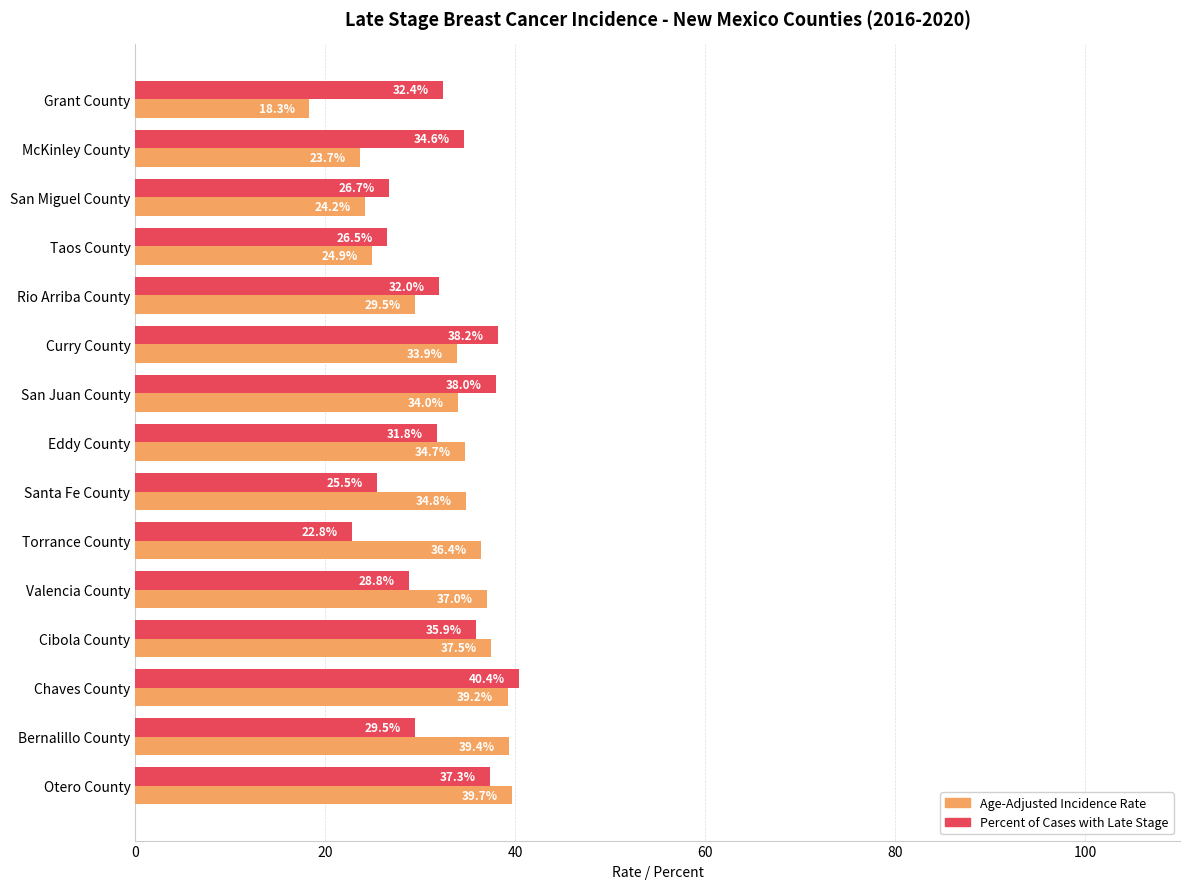

At which label does Age-Adjusted Incidence Rate reach its peak?

Otero County